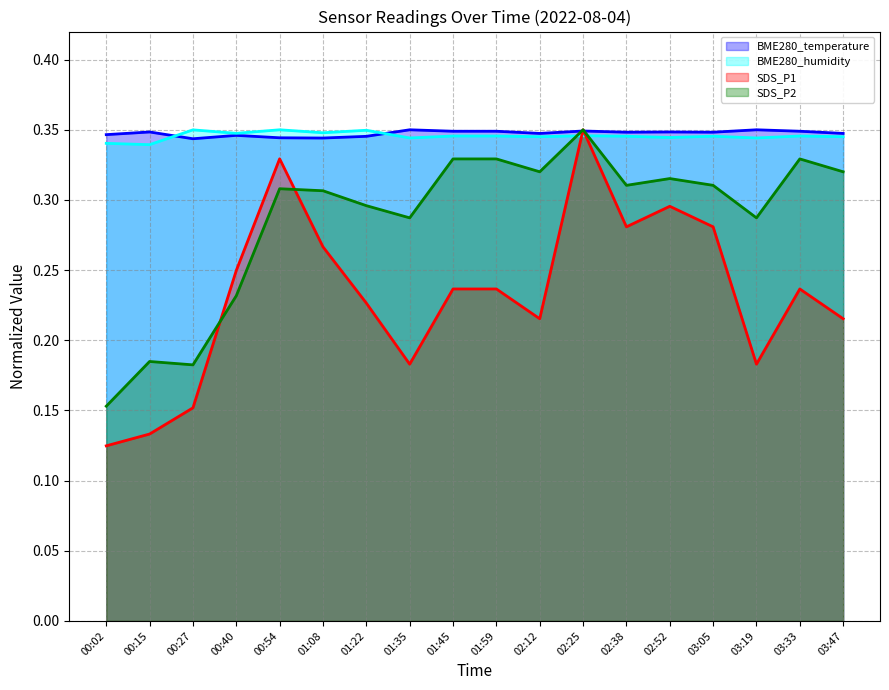

Rank the series at 01:08 from highest to lowest value.

BME280_humidity, BME280_temperature, SDS_P2, SDS_P1